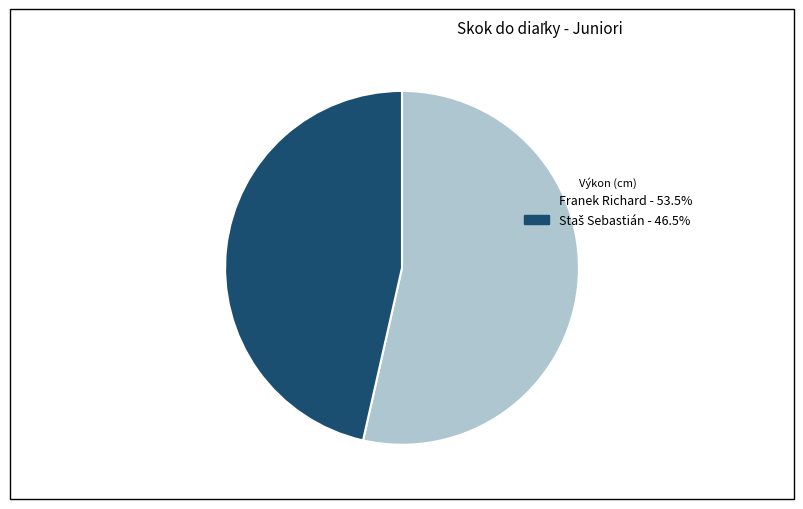

Count the number of slices in the pie.

2